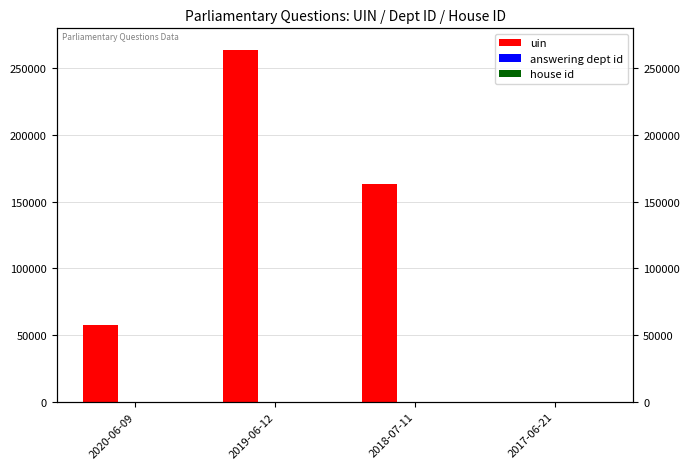

Between 2017-06-21 and 2018-07-11, which is larger?

2018-07-11